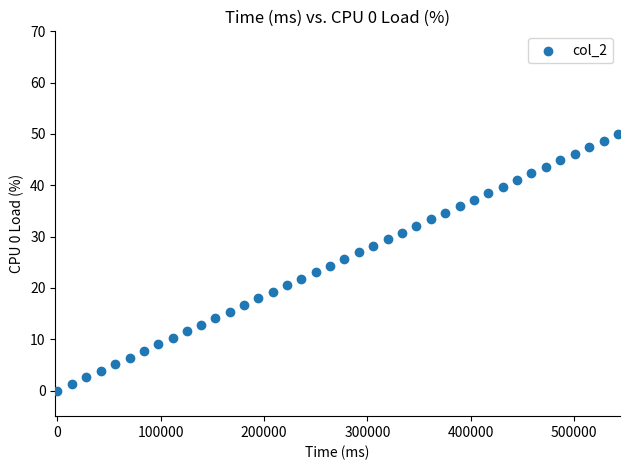

What is the range of Y values (max minus min)?

50.0